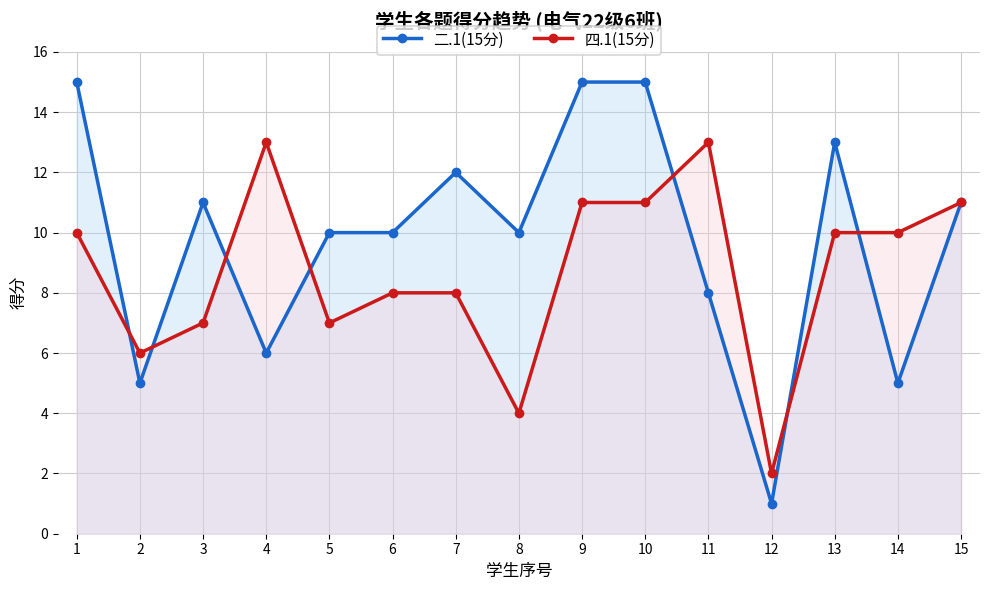

At which label does 二.1(15分) first exceed 10?

1